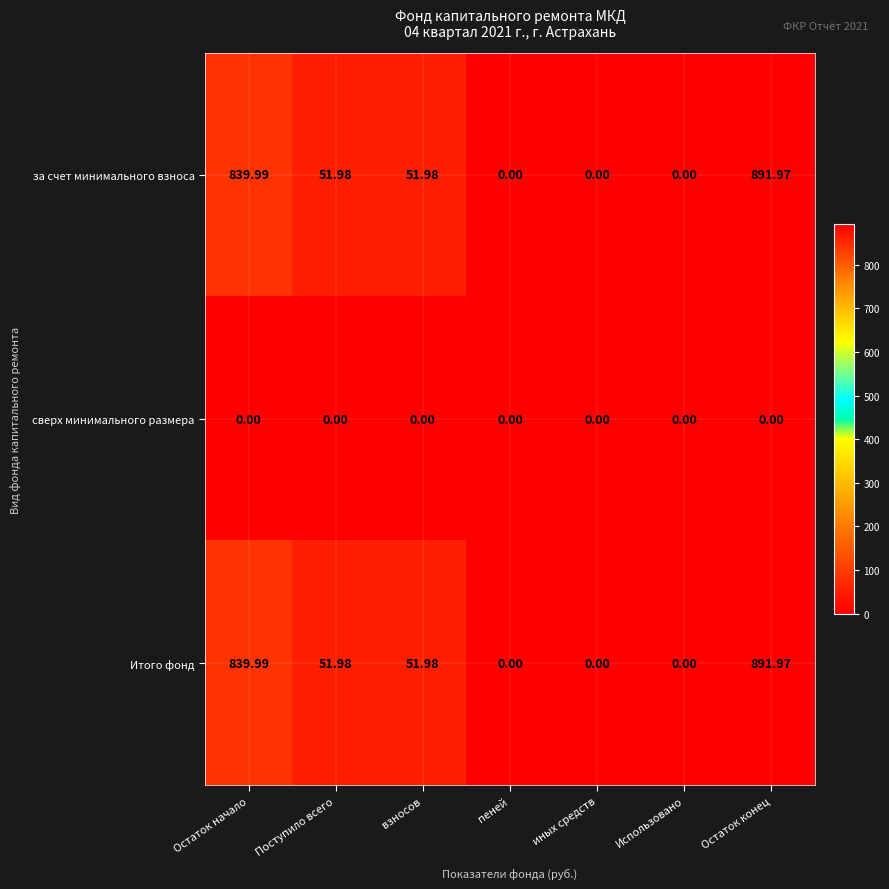

At which category is the sum across all series the highest?

Остаток конец